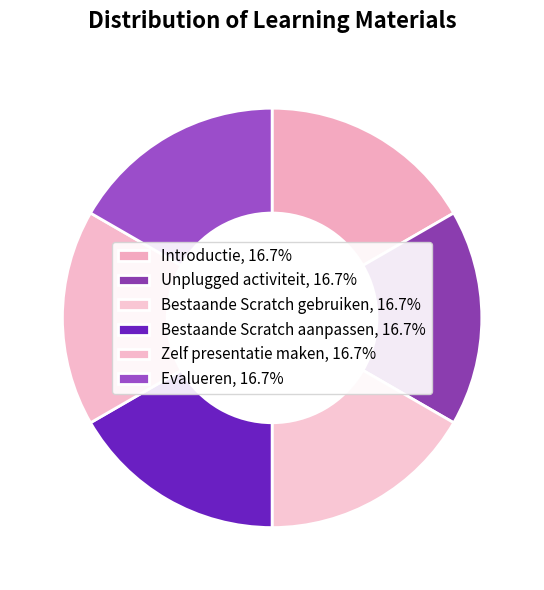

Is it true that Introductie is 17% of the pie?

True